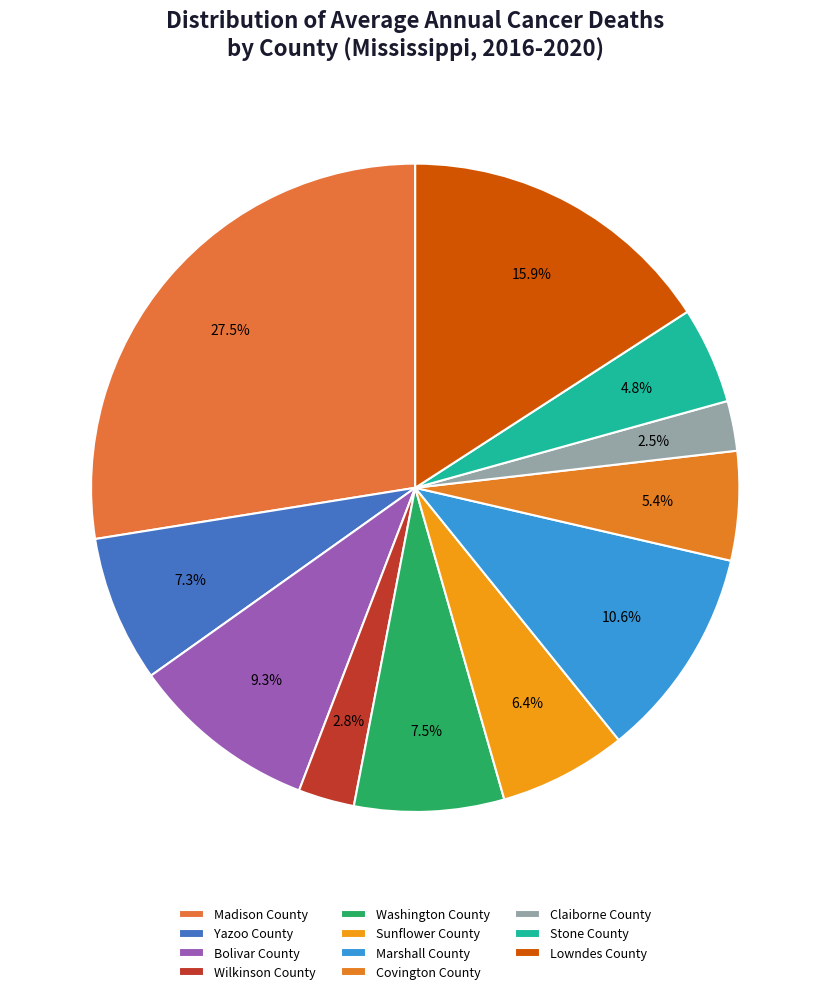

What is the ratio of the value at Lowndes County to the value at Sunflower County?

2.5